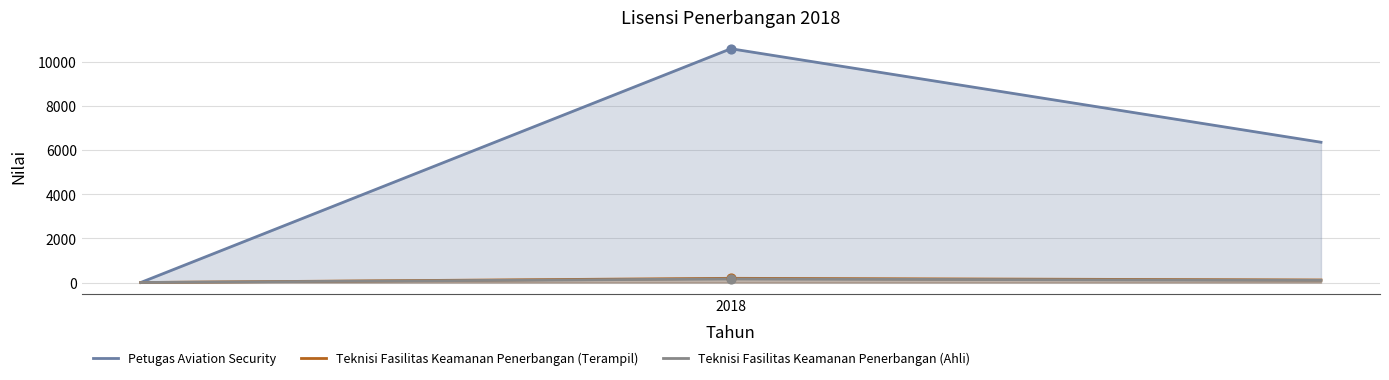

Which series reaches the minimum Y coordinate?

Petugas Aviation Security